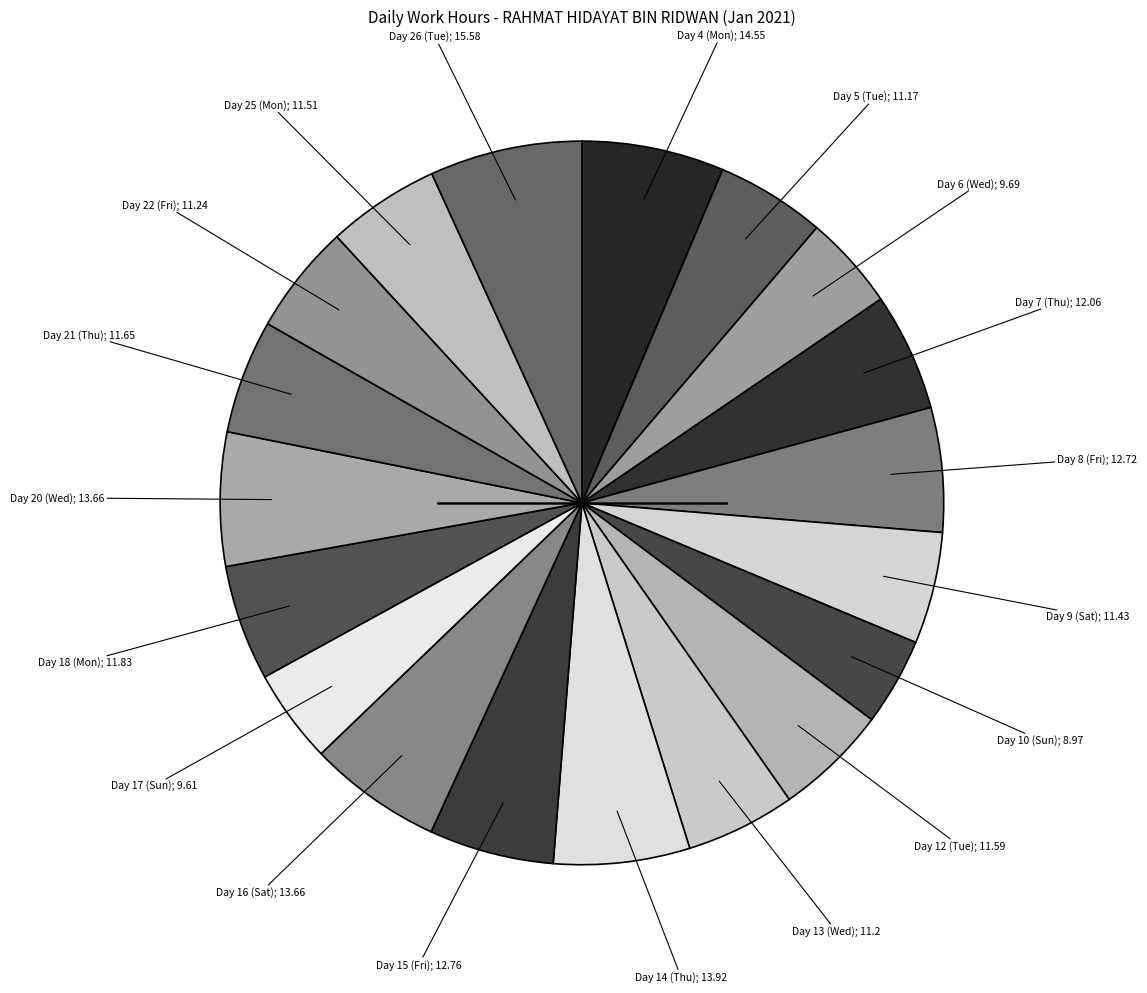

How many slices are in this pie chart?

19